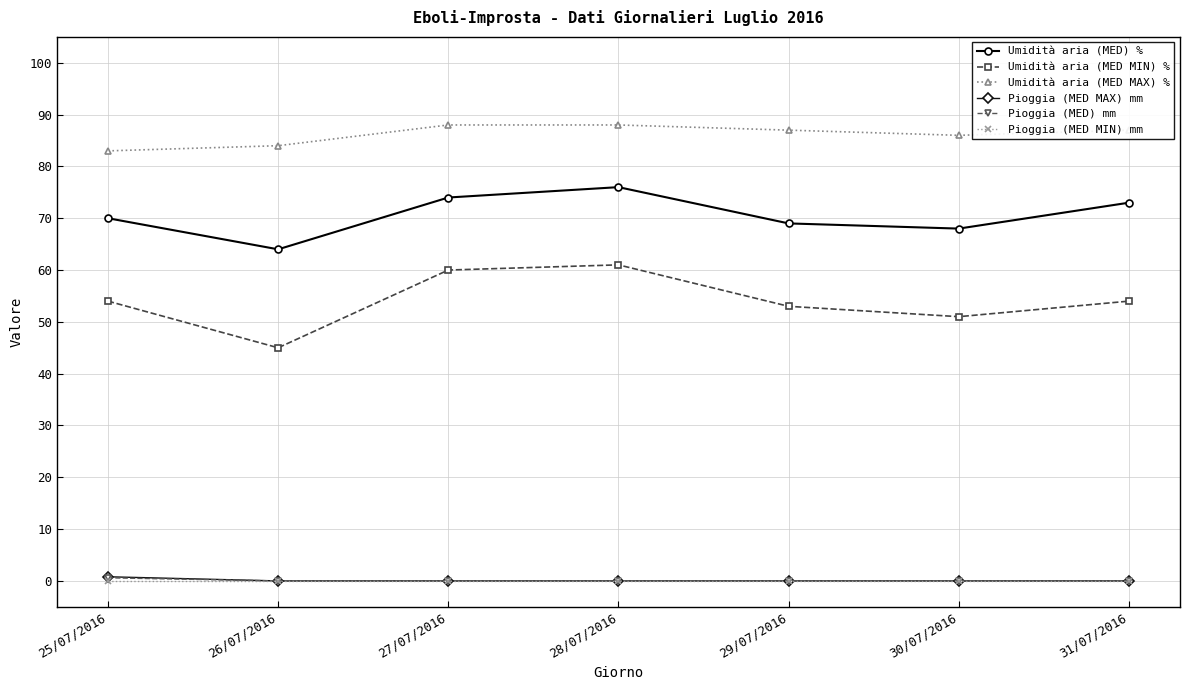

What is the total value across all series at 31/07/2016?

214.0